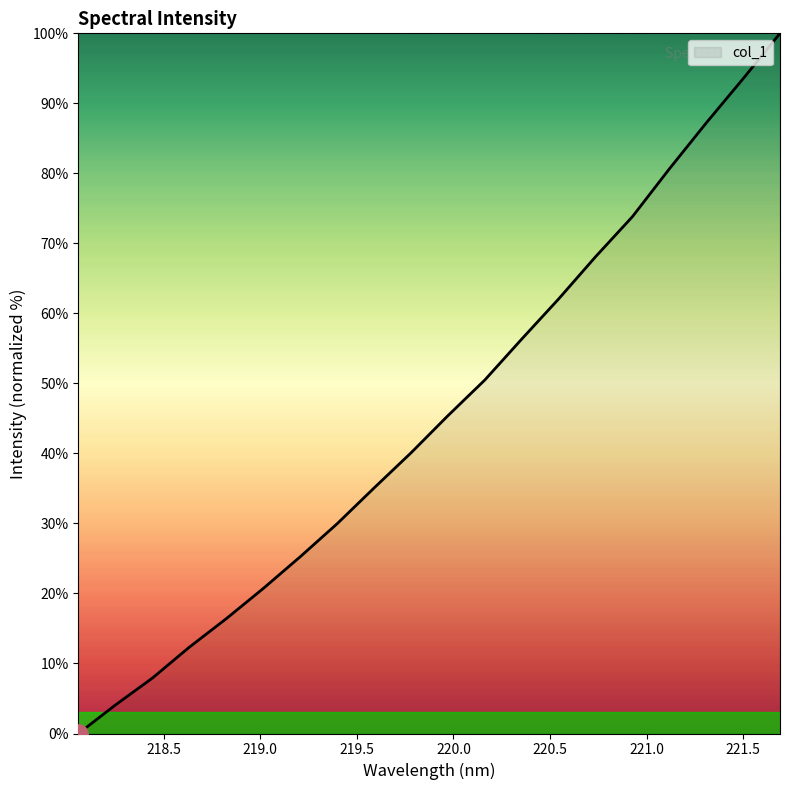

What is the maximum value shown in the chart?

100.0